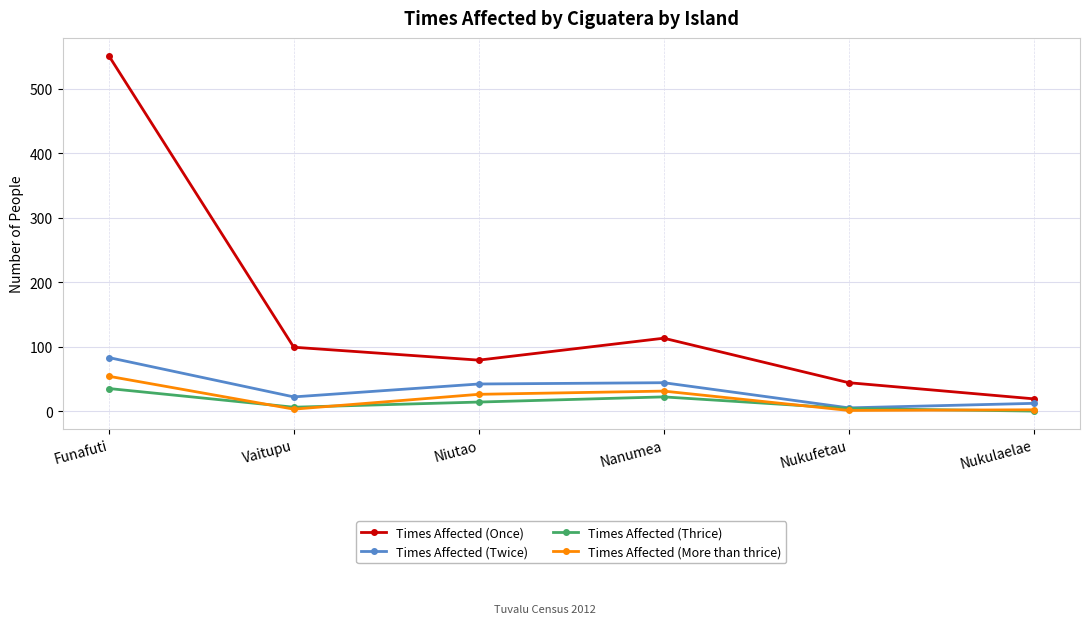

The Times Affected (Thrice) series shows 35 at Funafuti. True or false?

True